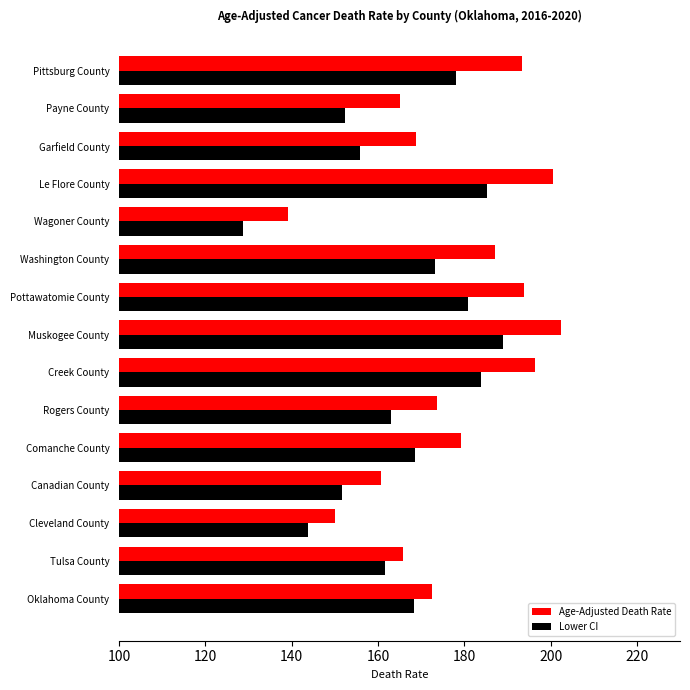

What is the difference between the maximum and minimum values in the Age-Adjusted Death Rate series?

63.3